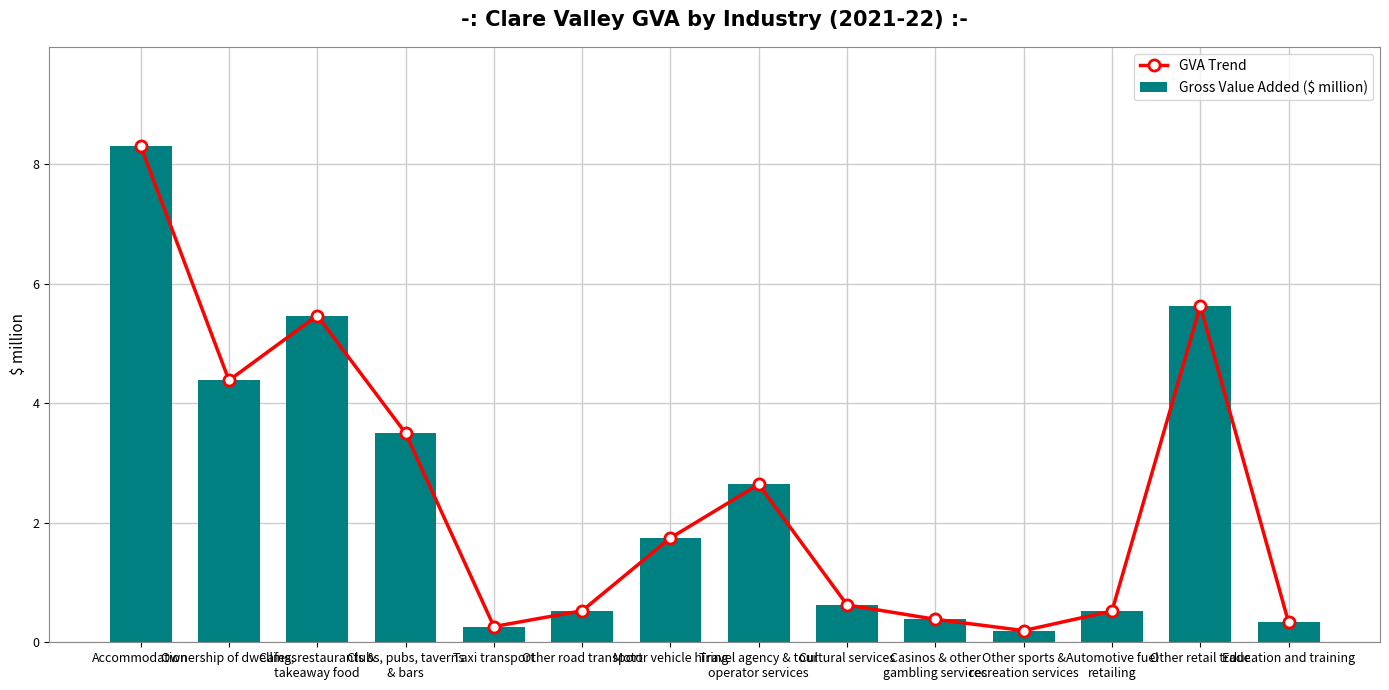

Is the value of GVA Trend at Ownership of dwellings greater than the value of Gross Value Added ($ million) at Ownership of dwellings?

No